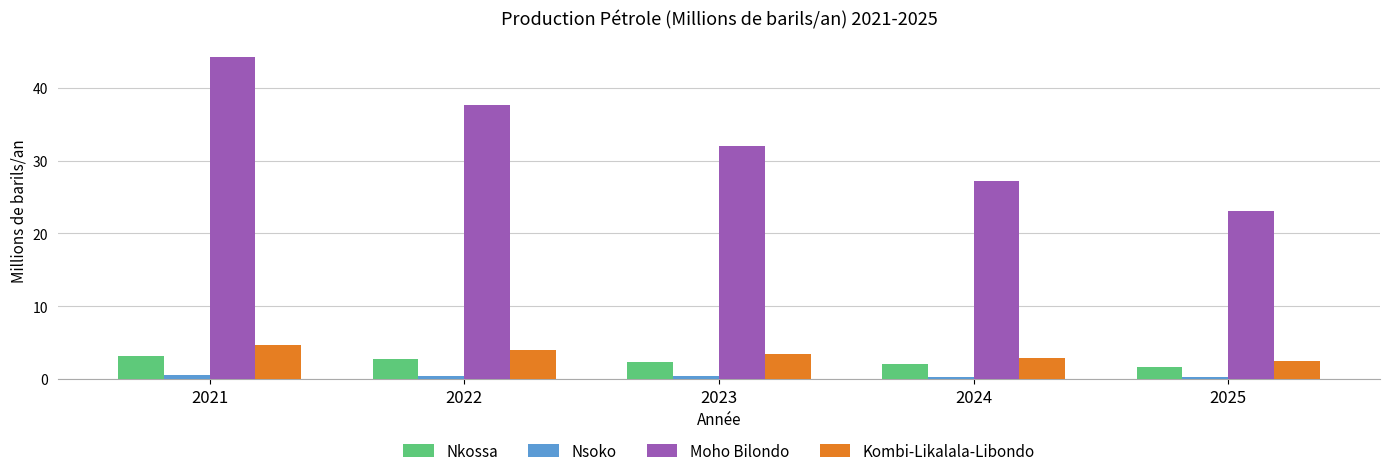

How many bars are there in each group?

4